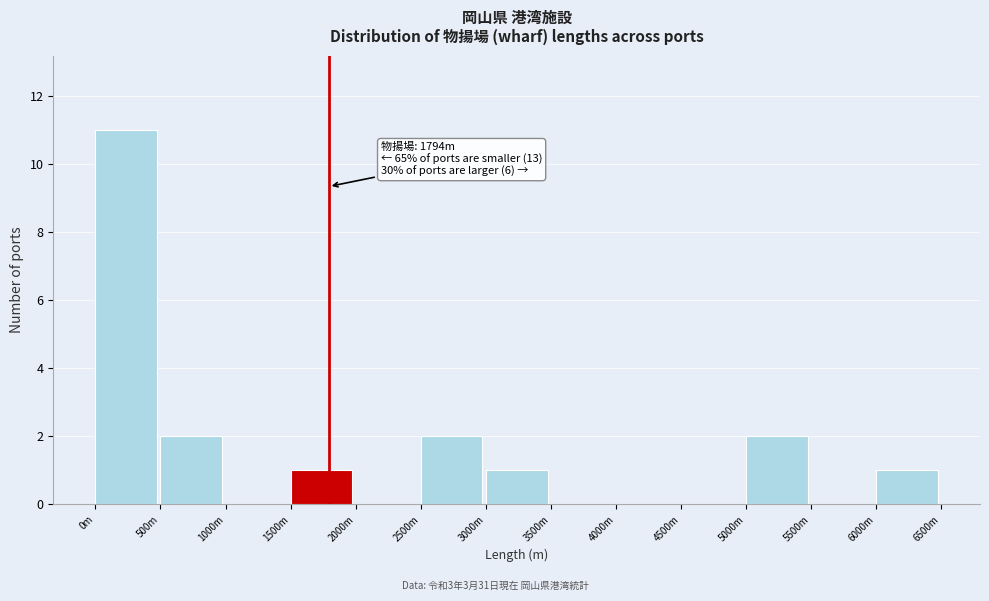

Reading left to right, what are all the values shown in this chart?

0m=11	500m=2	1000m=0	1500m=1	2000m=0	2500m=2	3000m=1	3500m=0	4000m=0	4500m=0	5000m=2	5500m=0	6000m=1